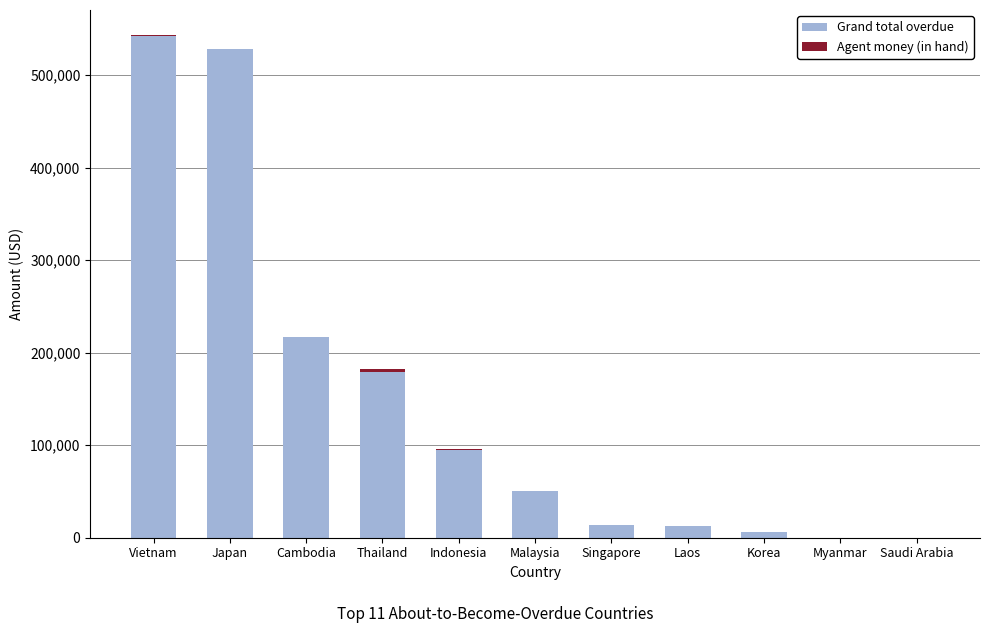

Where is Grand total overdue nearest to the value 270990?

Cambodia